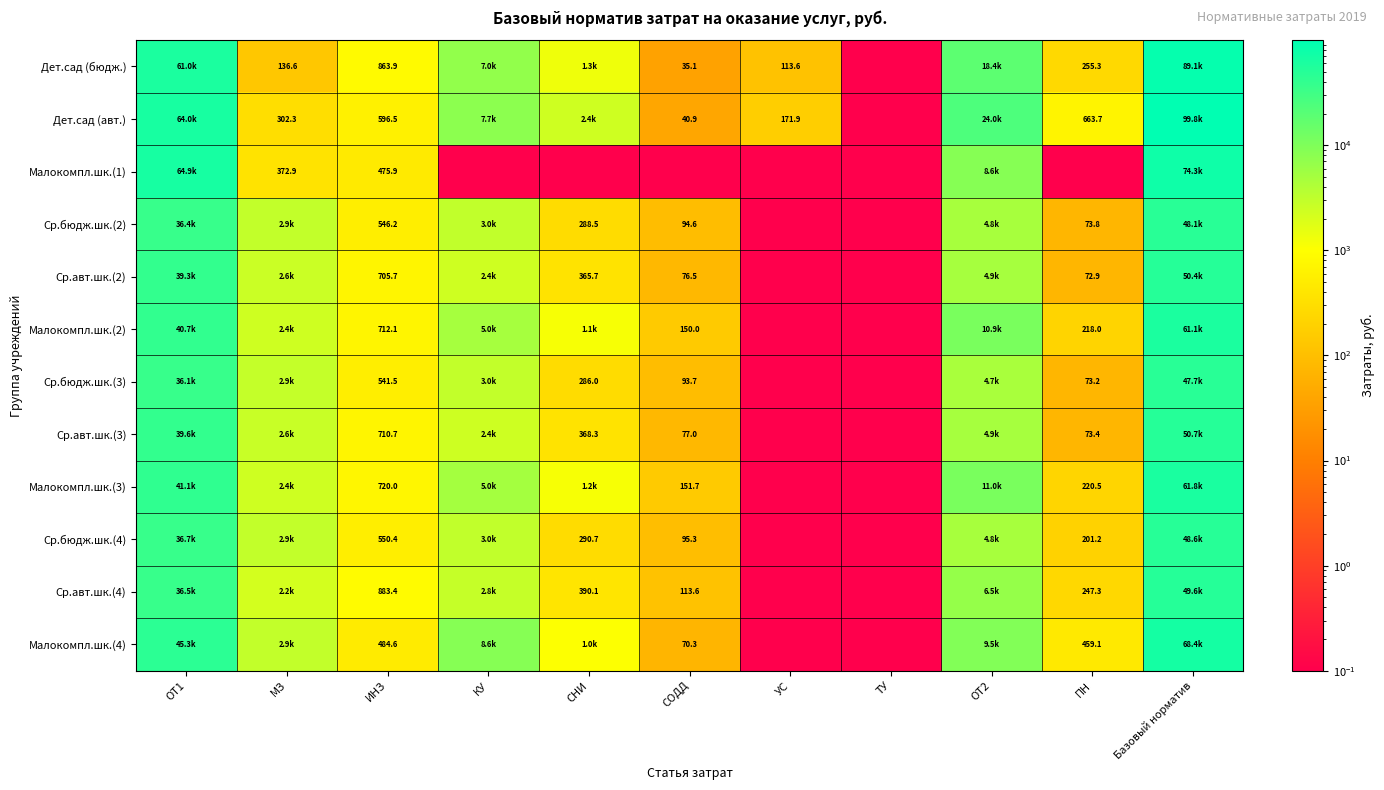

Between ИНЗ and УС, which is larger?

ИНЗ